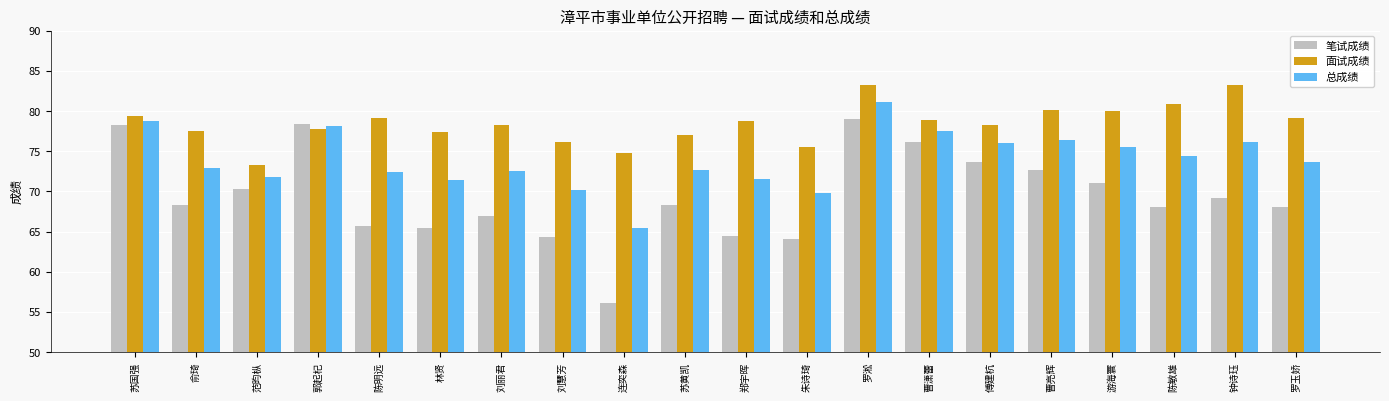

What is the value of the 笔试成绩 bar at the 16th from the left?

72.6